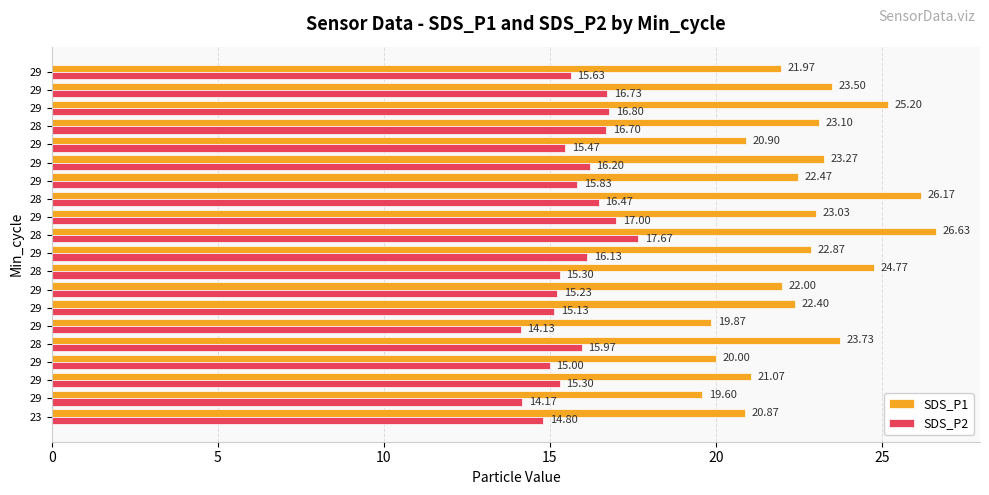

What are all the series names shown in the legend?

SDS_P1, SDS_P2